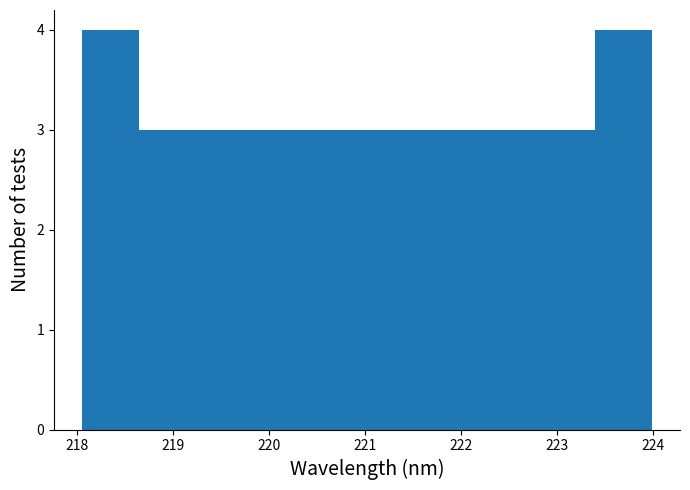

Reading left to right, transcribe this chart: for each bar, give the range it covers on the x-axis and its height. Neither the bar edges nor the heights are printed on the chart, so give them approximately, as read against the axes.

218.1 to 218.7: 4
218.7 to 219.2: 3
219.2 to 219.8: 3
219.8 to 220.4: 3
220.4 to 221.0: 3
221.0 to 221.6: 3
221.6 to 222.2: 3
222.2 to 222.8: 3
222.8 to 223.4: 3
223.4 to 224.0: 4